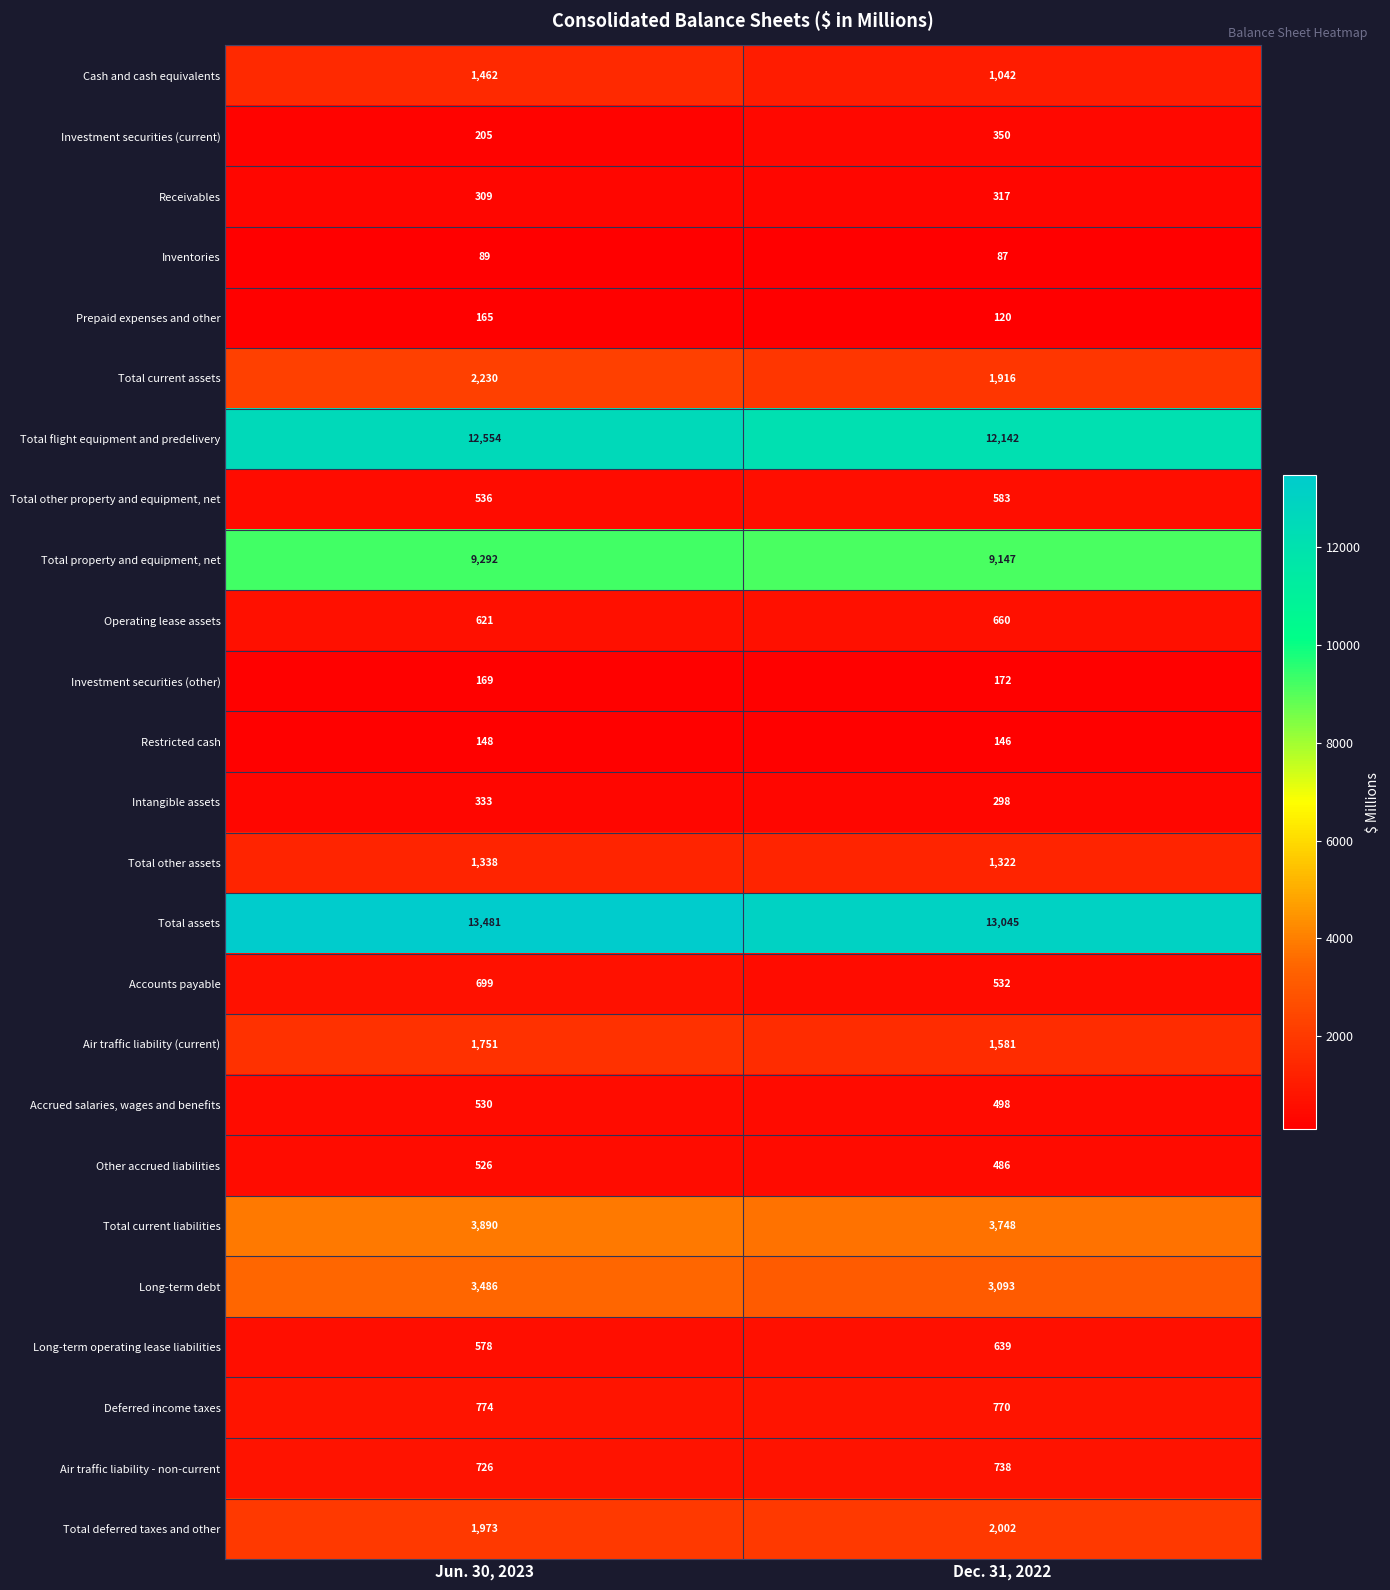

At which category is the sum across all series the highest?

Jun. 30, 2023